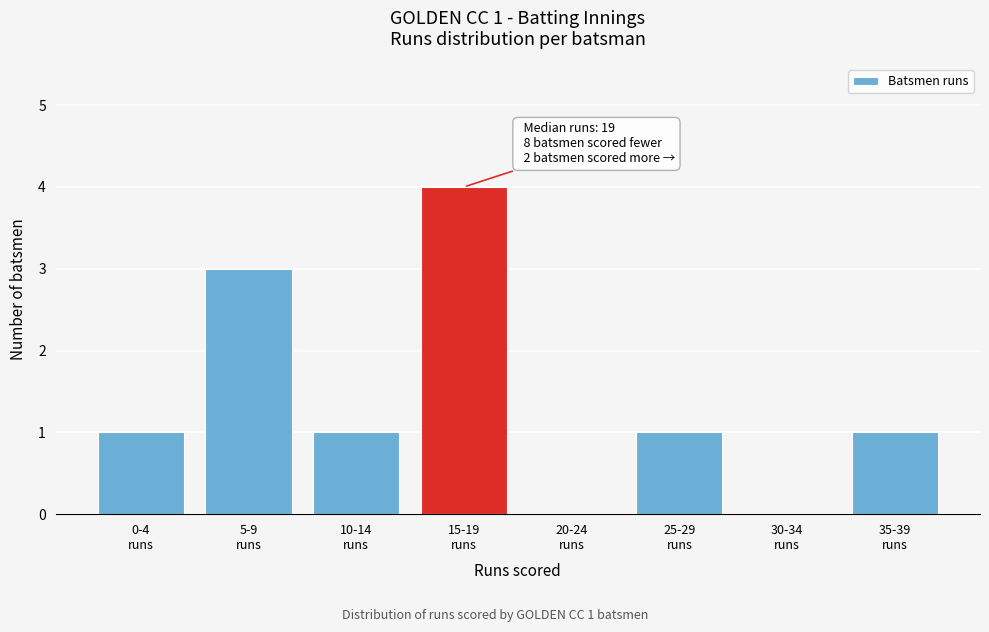

What is the sum of all values?

11